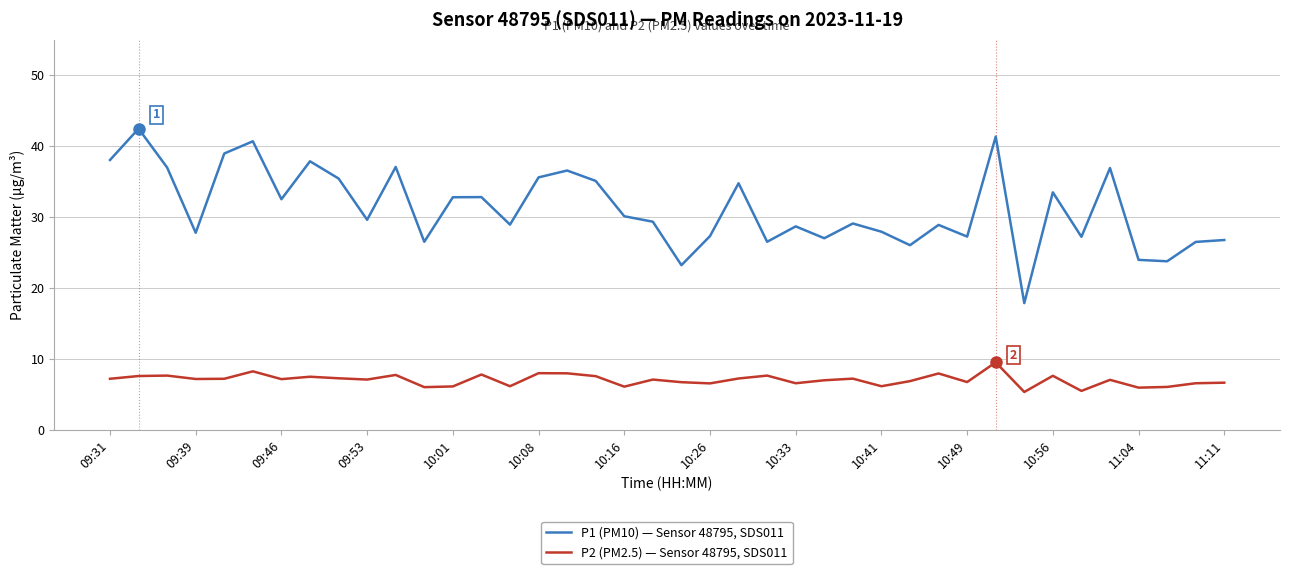

What is the maximum value shown in the chart?

42.5